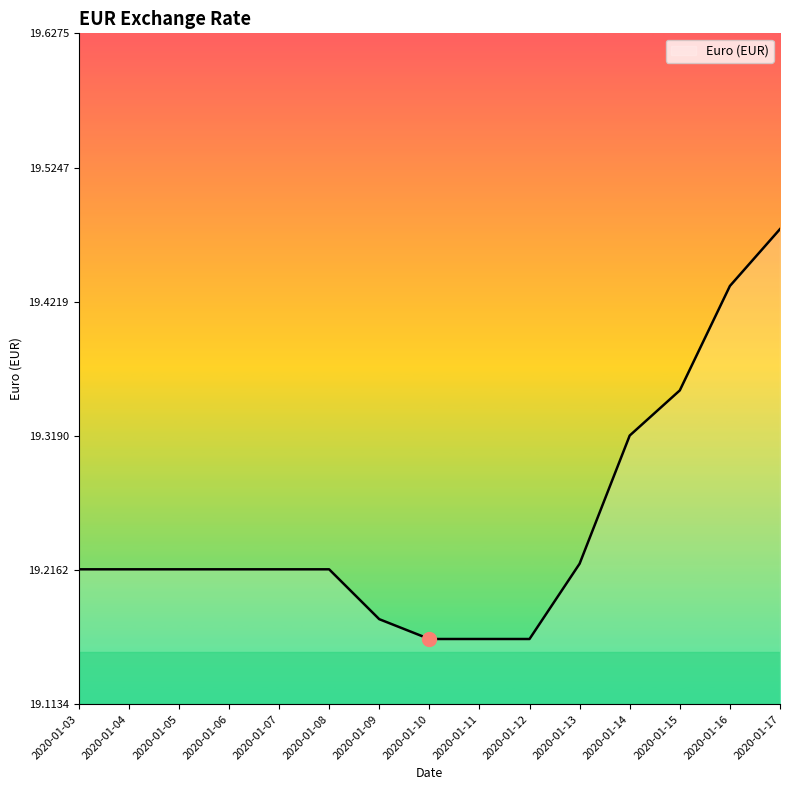

What is the difference between the maximum and minimum values?

0.3